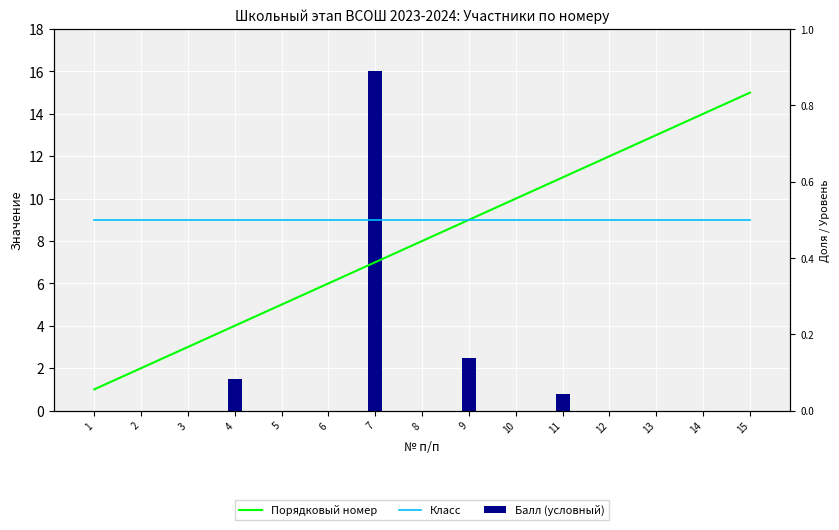

What are all the series names shown in the legend?

Порядковый номер, Класс, Балл (условный)